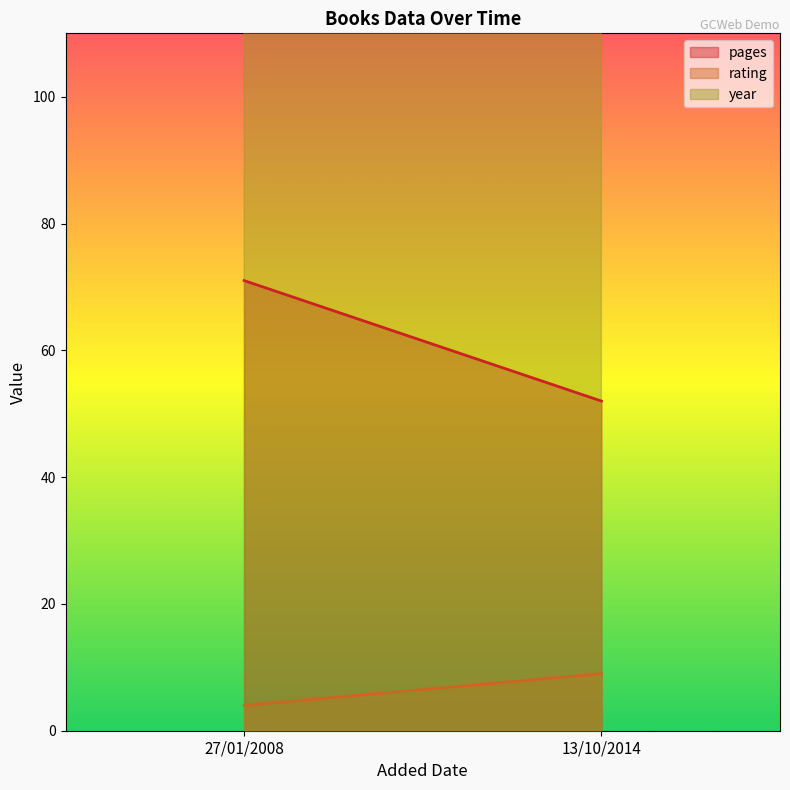

What is the sum of all pages values?

123